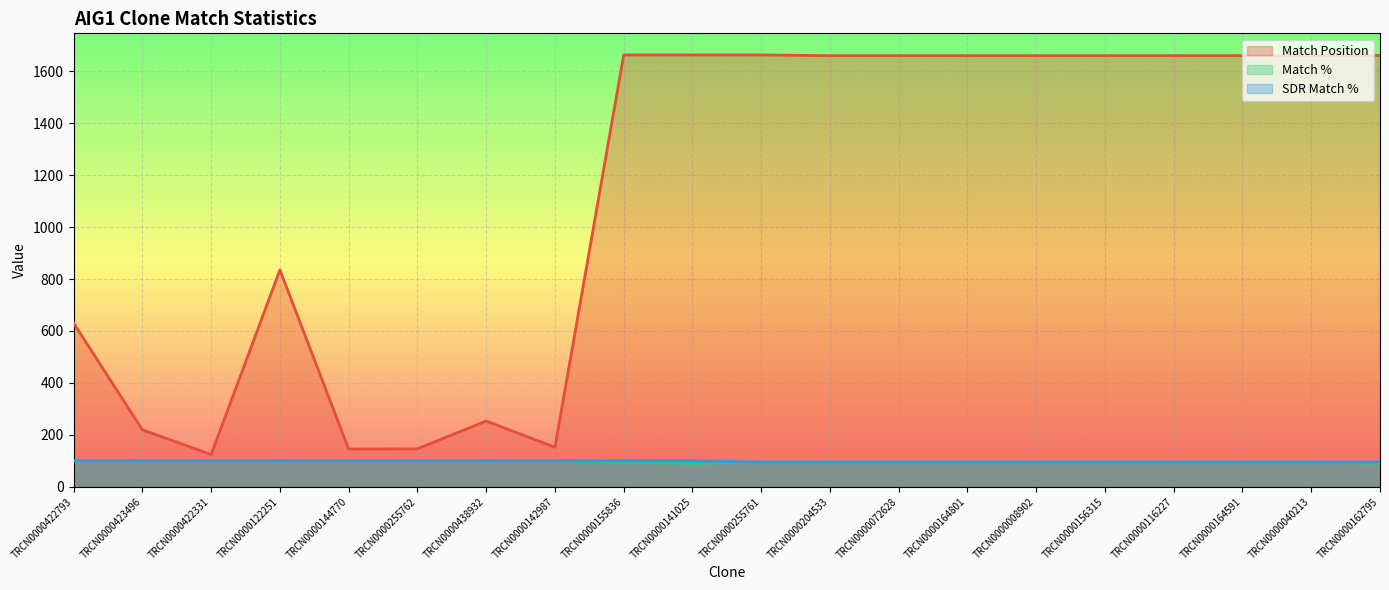

True or false: Match % and SDR Match % intersect in this chart.

False